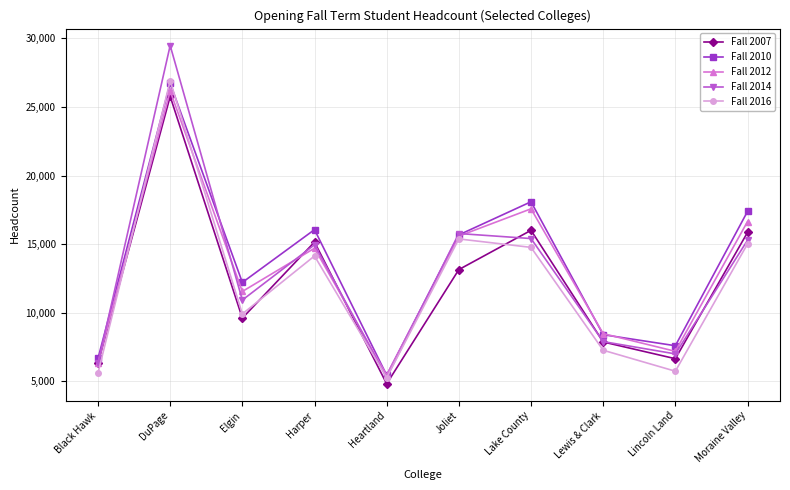

What are all the series names shown in the legend?

Fall 2007, Fall 2010, Fall 2012, Fall 2014, Fall 2016